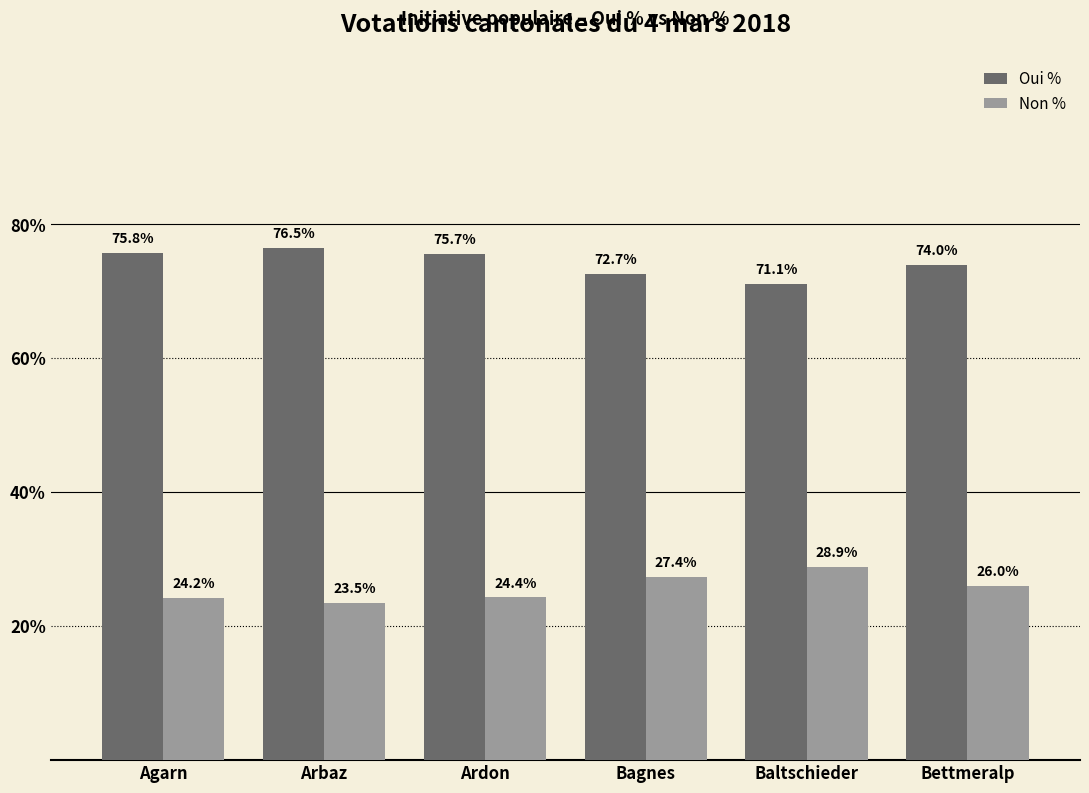

The value of Oui % at Baltschieder is 71.1. True or false?

True